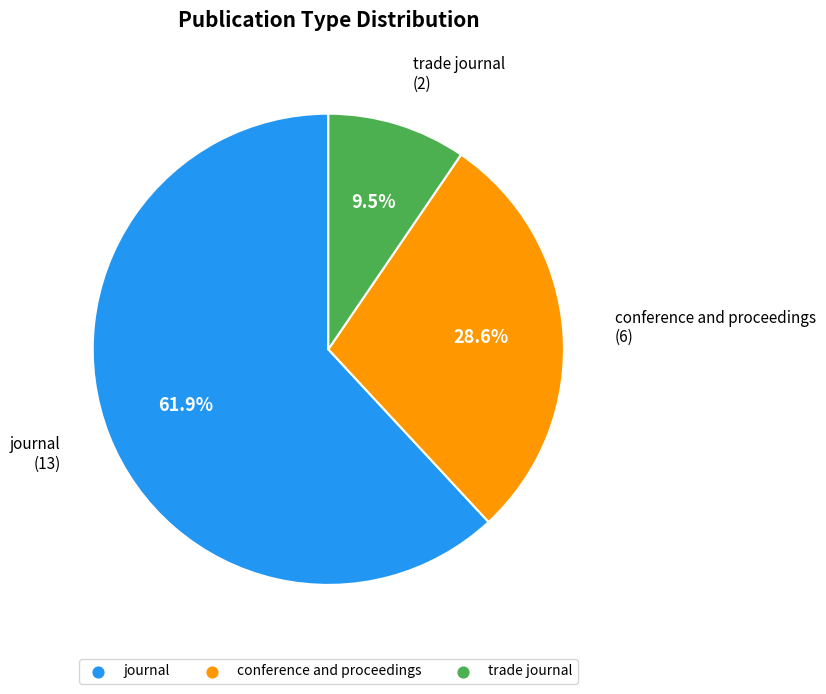

The conference and proceedings slice represents 22% of the pie. True or false?

False